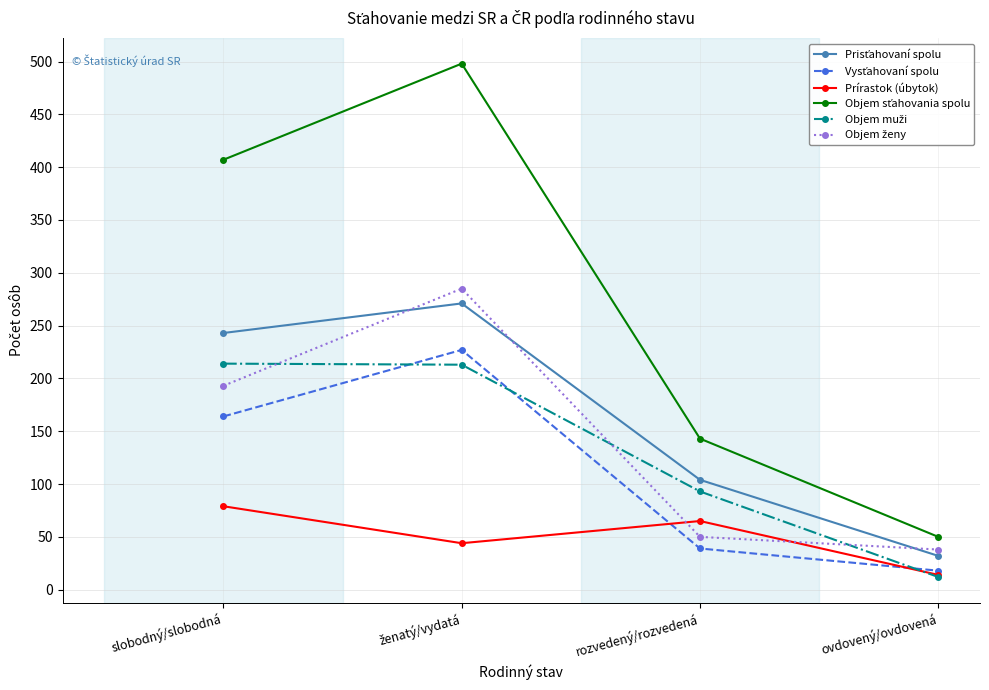

What is the total value across all series at rozvedený/rozvedená?

494